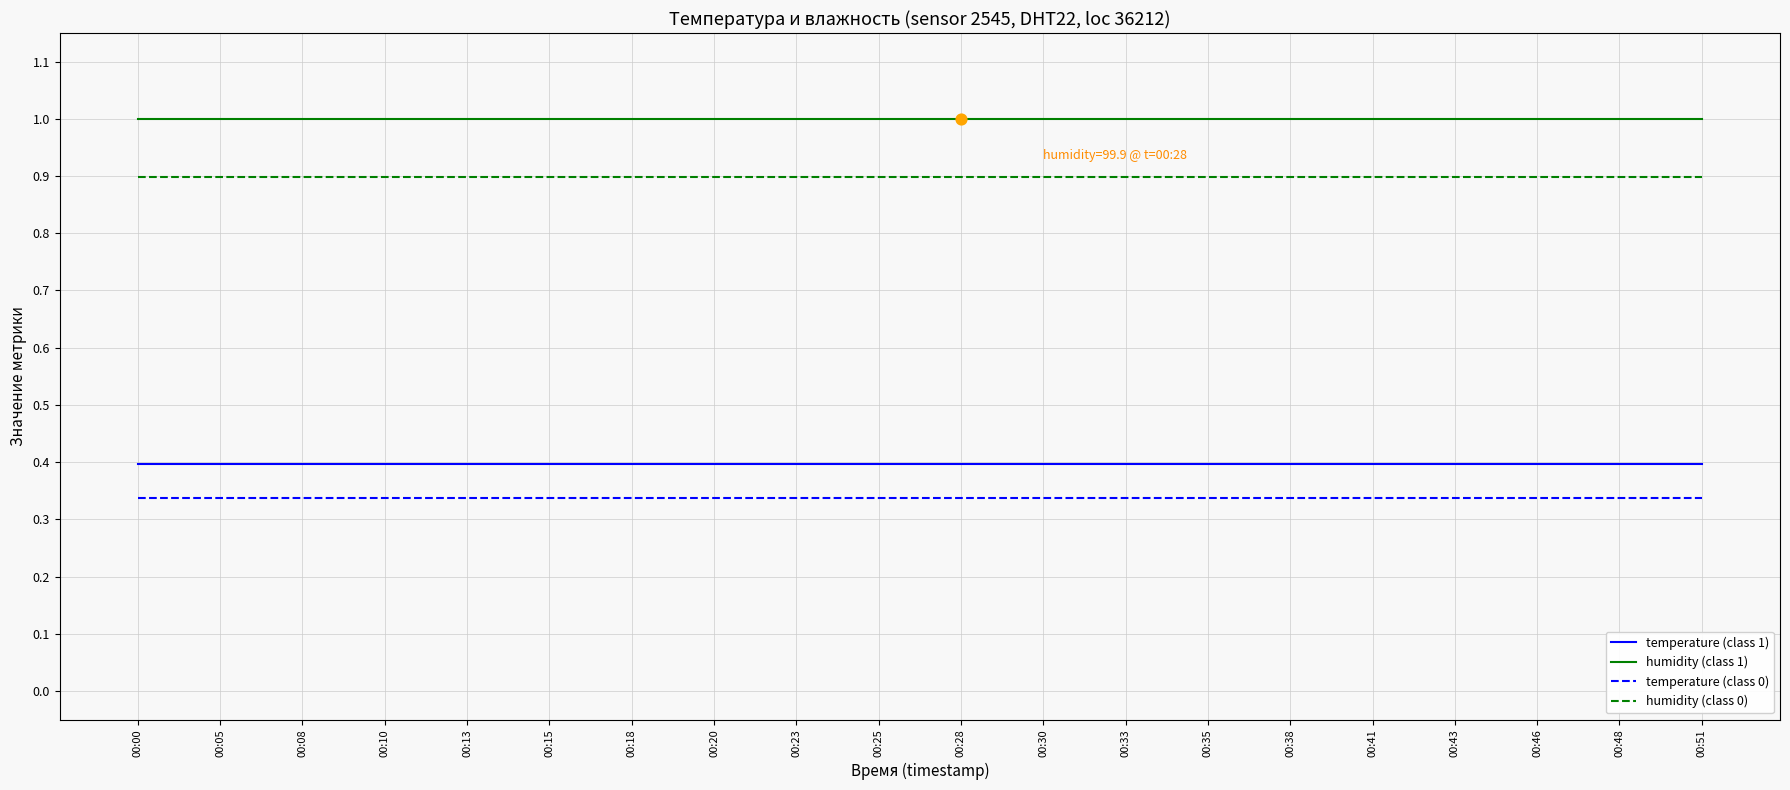

What are all the series names shown in the legend?

temperature (class 1), humidity (class 1), temperature (class 0), humidity (class 0)